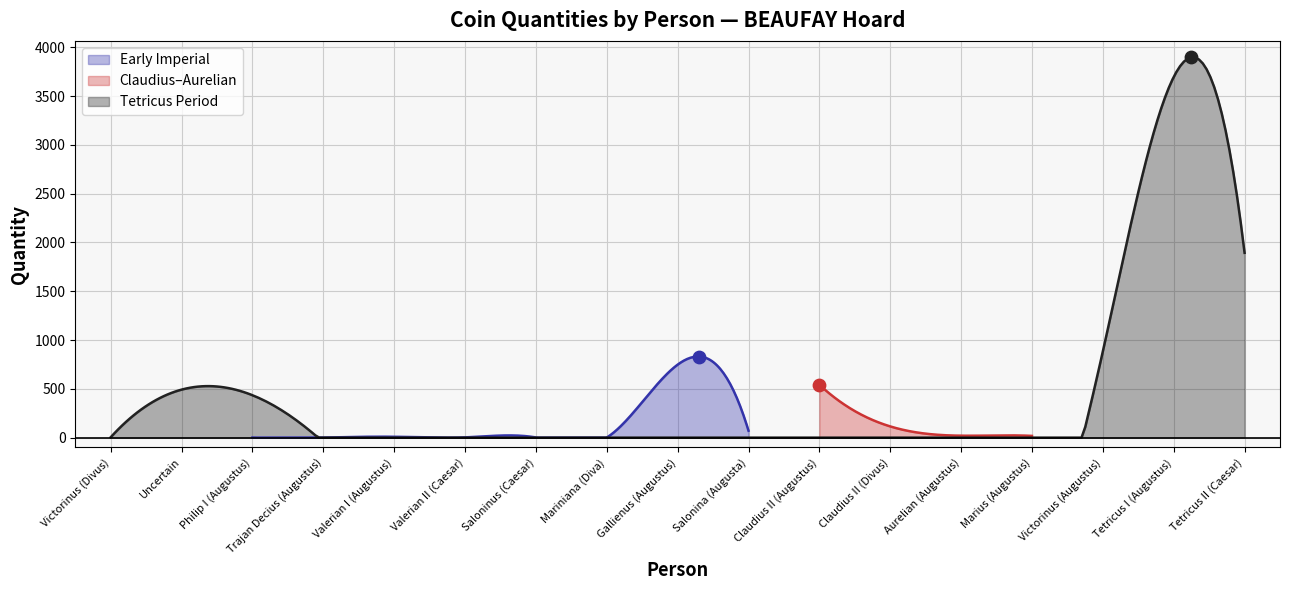

What is the ratio of the value at Claudius II (Divus) to the value at Claudius II (Augustus)?

0.2